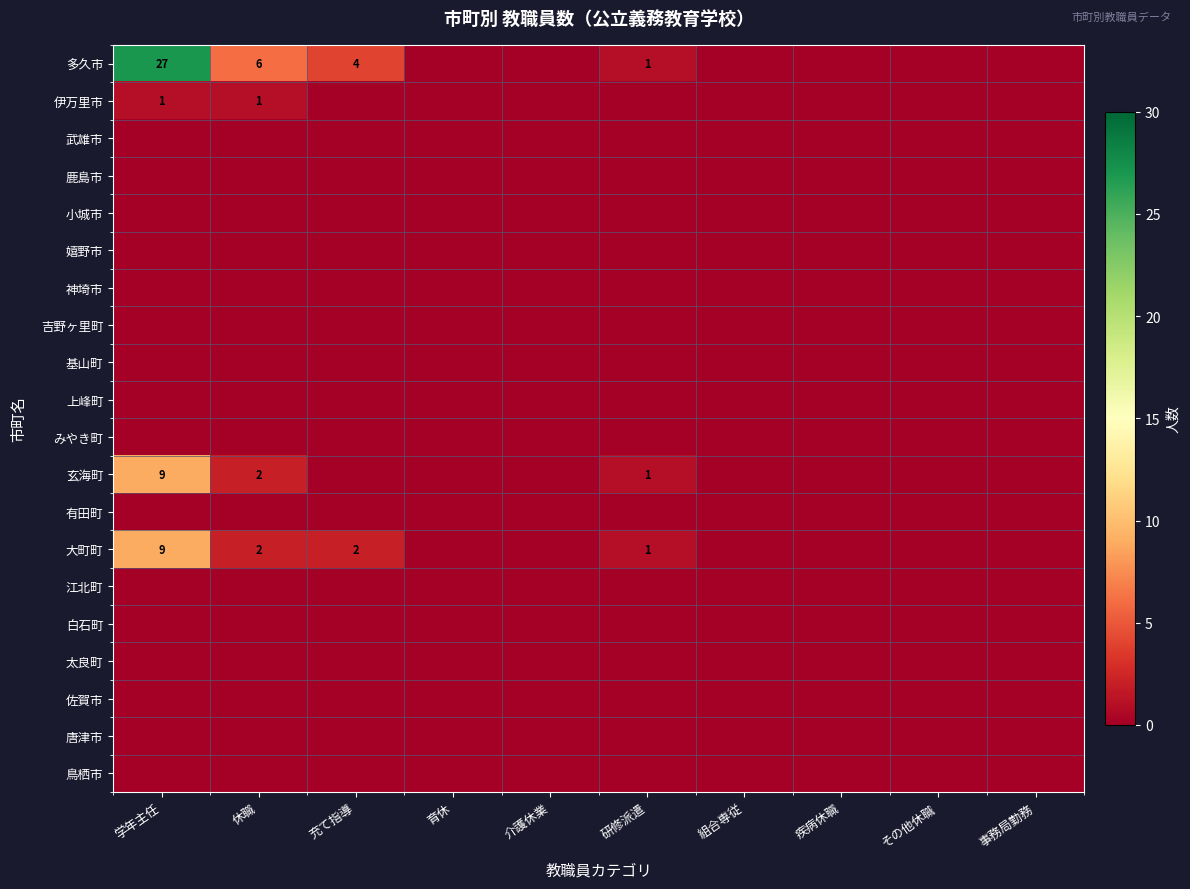

Is the value of 鳥栖市 at 疾病休職 greater than the value of 白石町 at 介護休業?

No